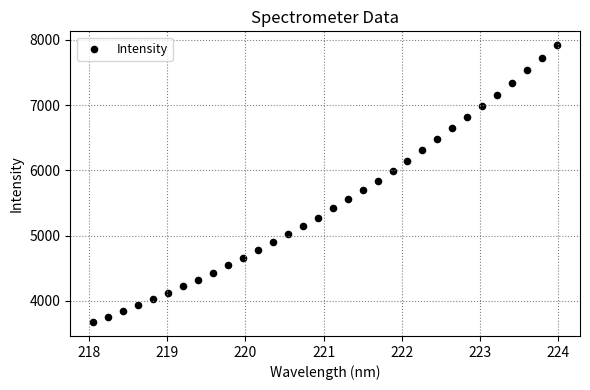

What is the range of X values (max minus min)?

5.9